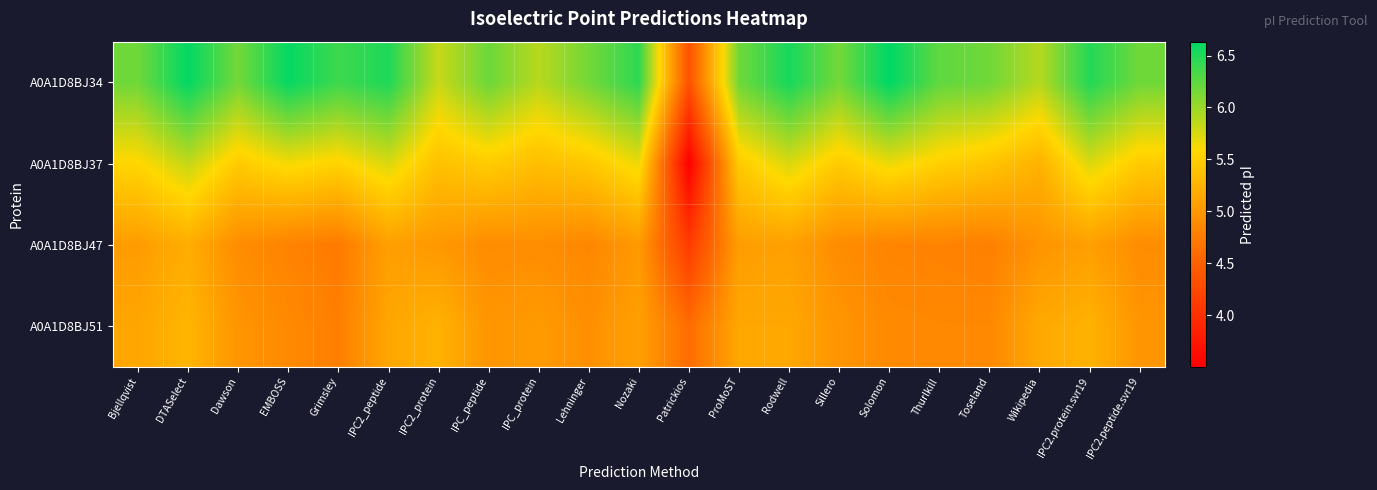

At which category is the sum across all series the highest?

DTASelect